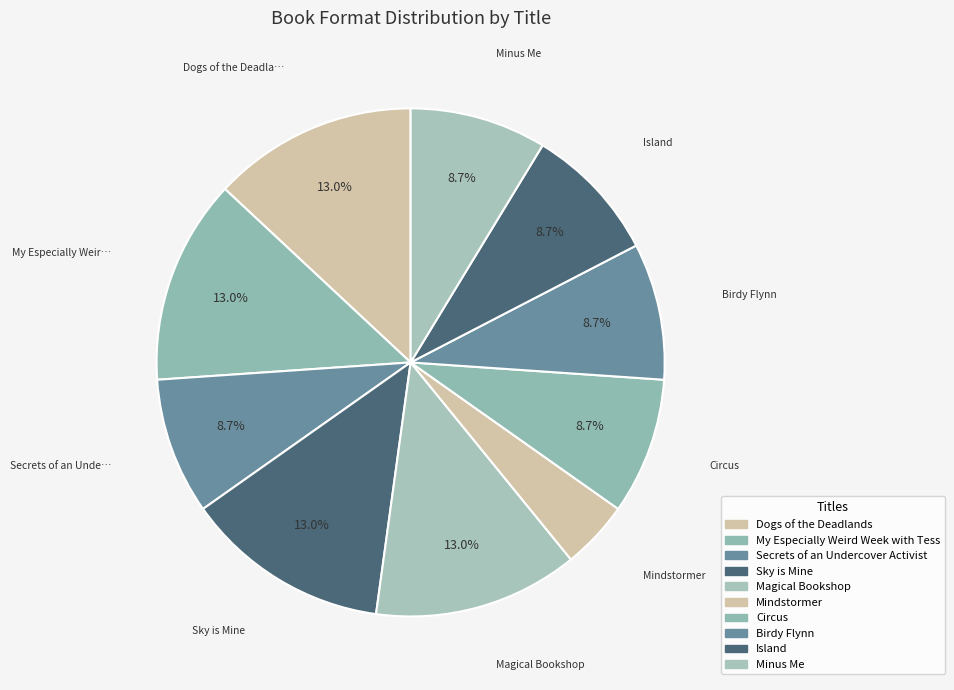

True or false: Secrets of an Undercover Activist accounts for 15% of the total.

False